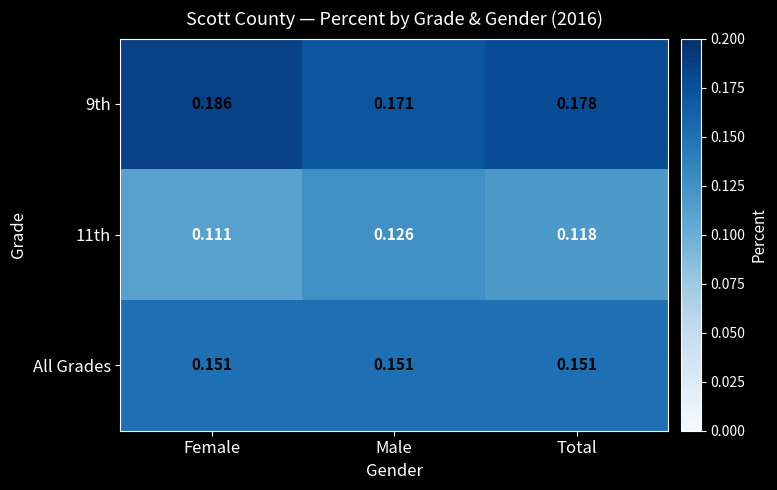

Is the value of 11th at Total greater than the value of 9th at Male?

No